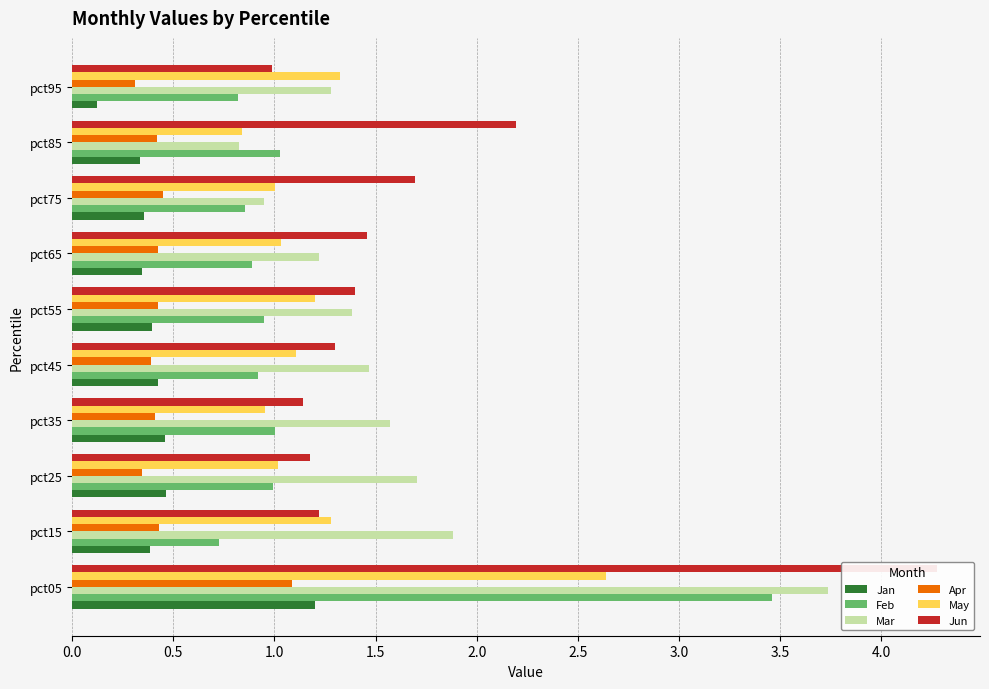

List the series in order of their peak value, lowest first.

Apr, Jan, May, Feb, Mar, Jun